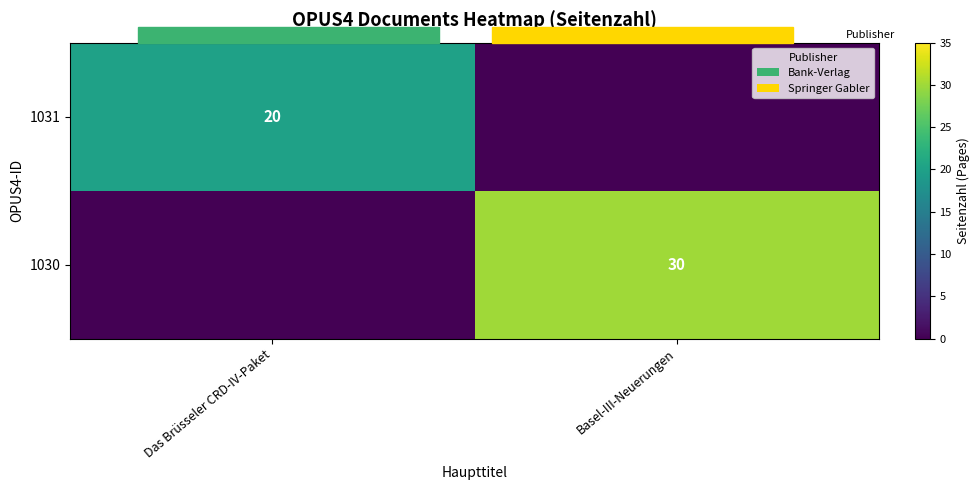

How many categories are shown in the chart?

2